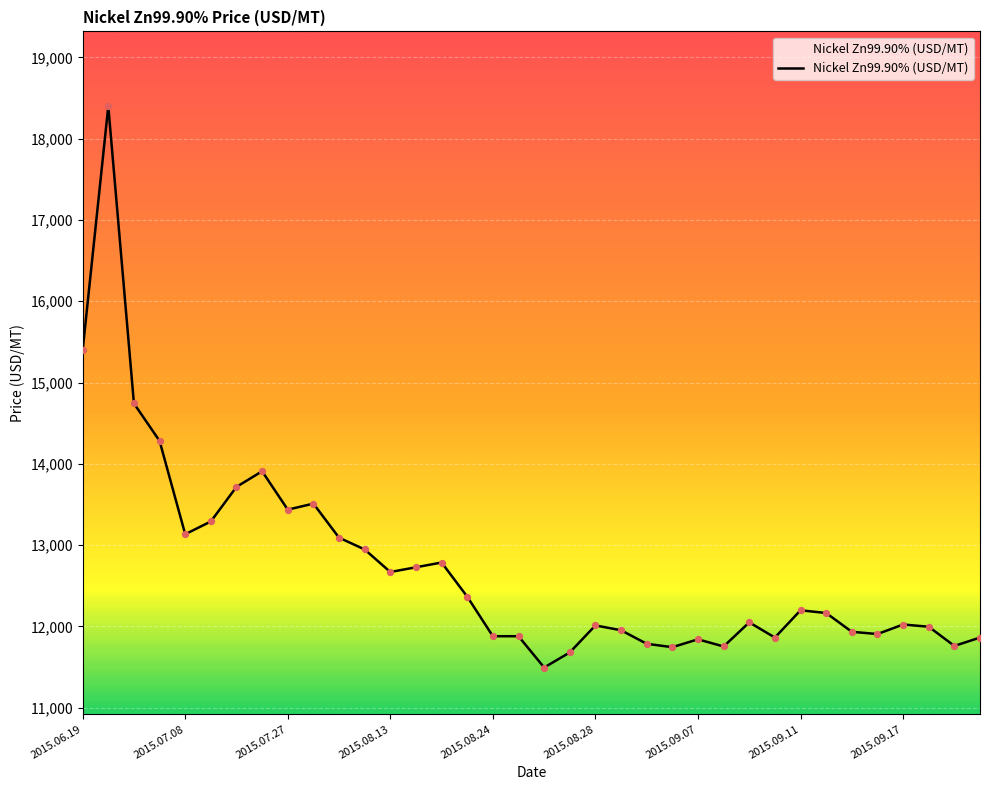

What is the maximum value shown in the chart?

18398.7